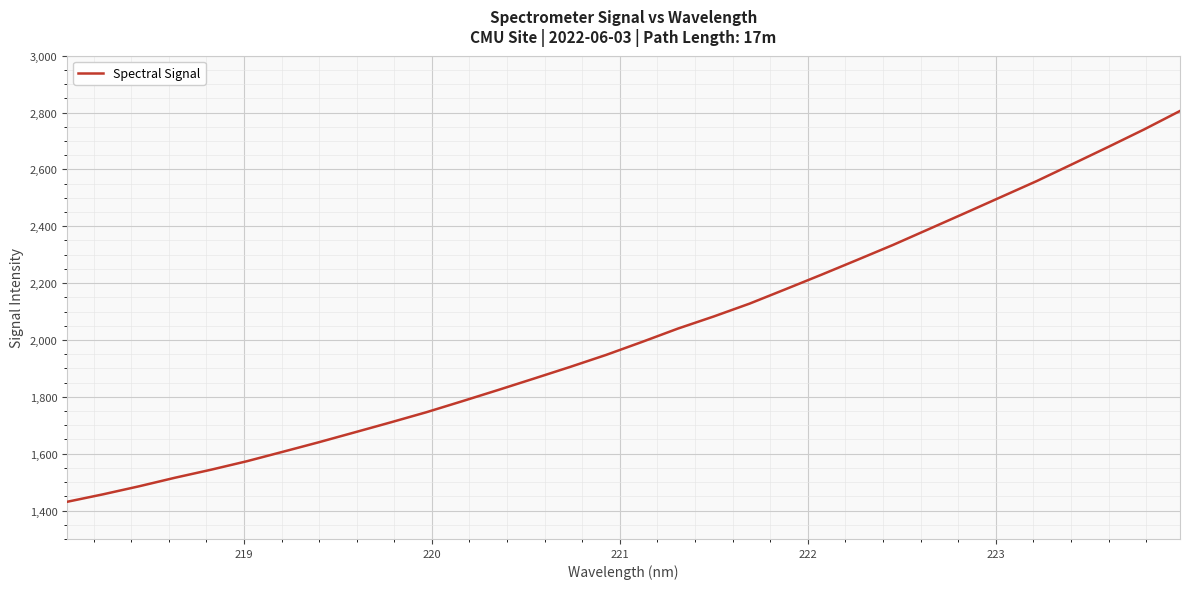

True or false: there are more than 0 points higher than both neighbors.

False